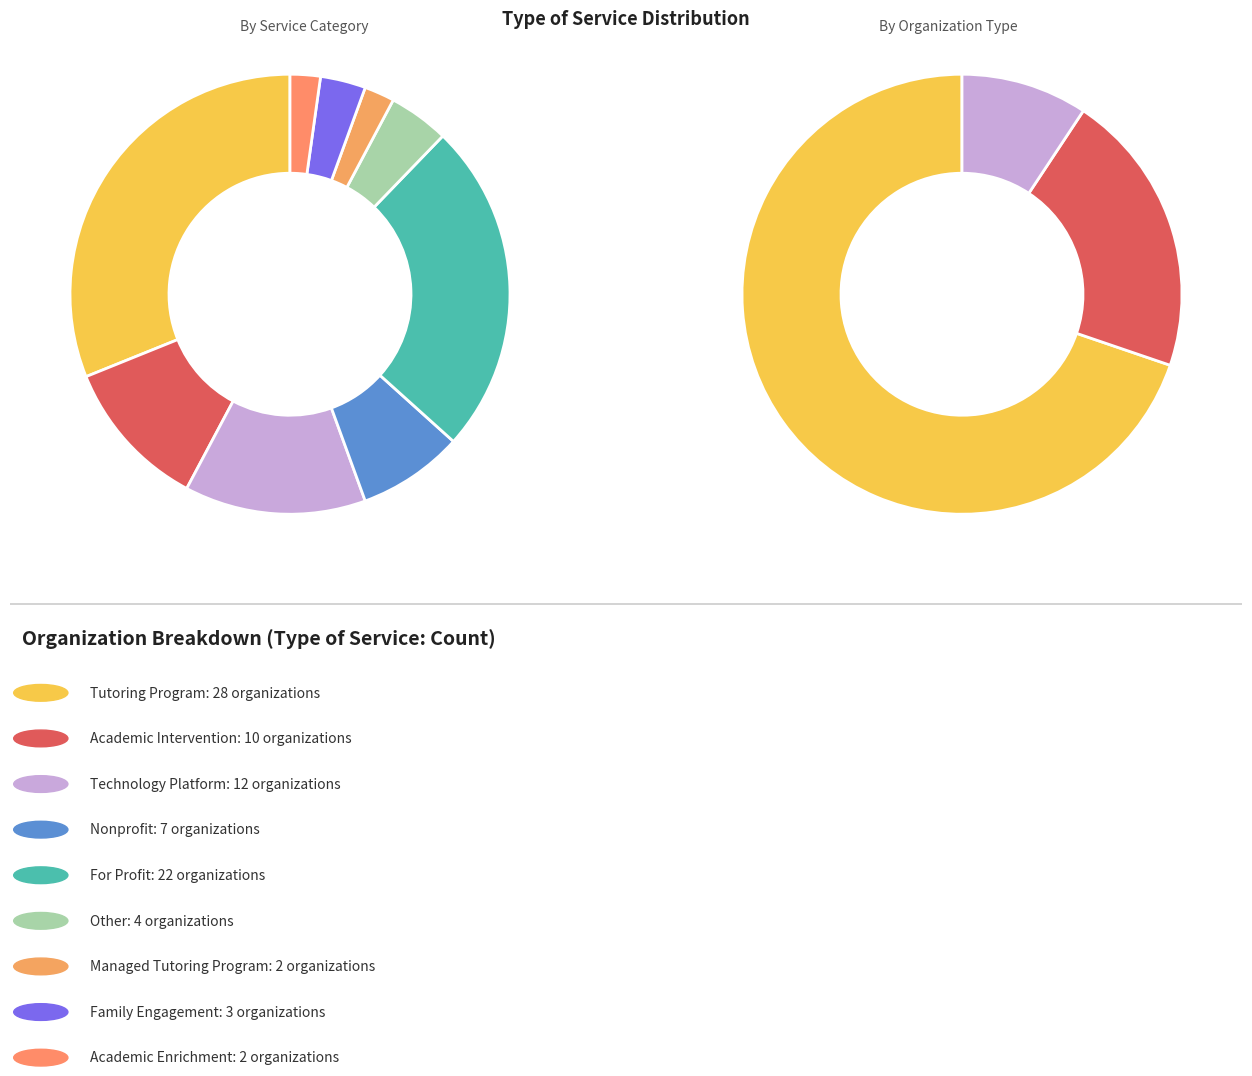

Is there a majority slice in this chart?

No